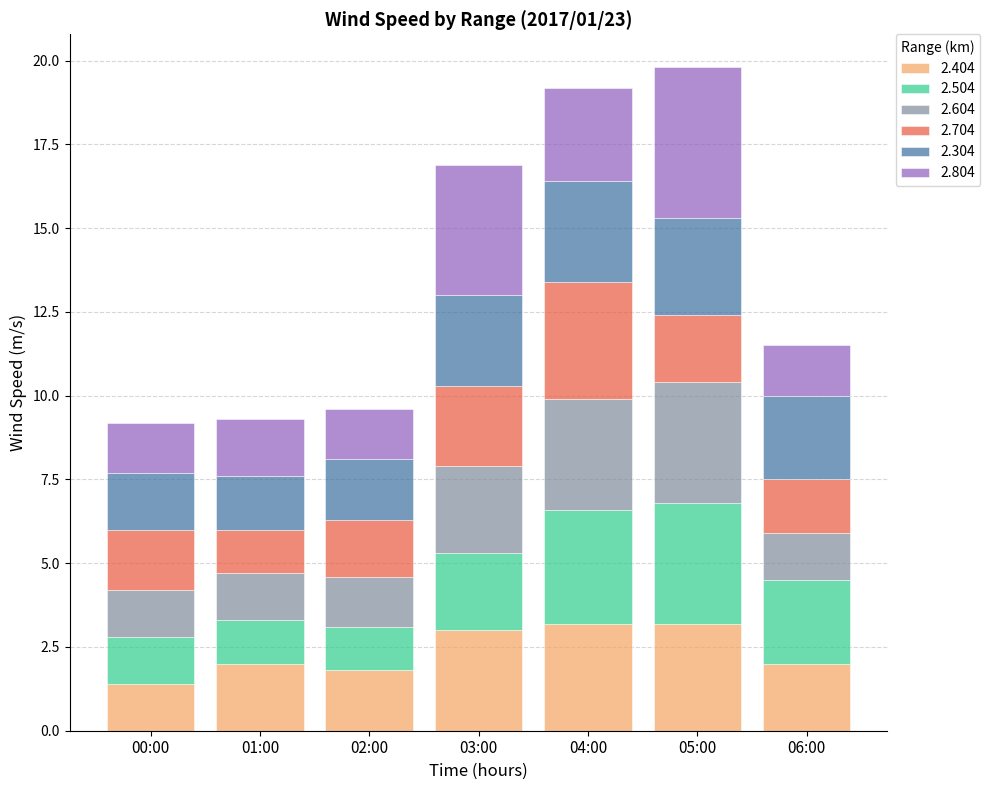

Is it true that 2.404 equals 1.4 at 00:00?

True